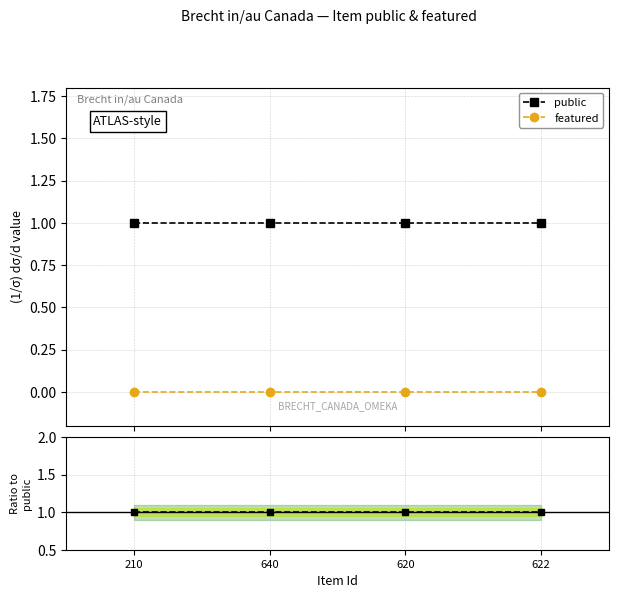

What is the total value across all series at 210?

1